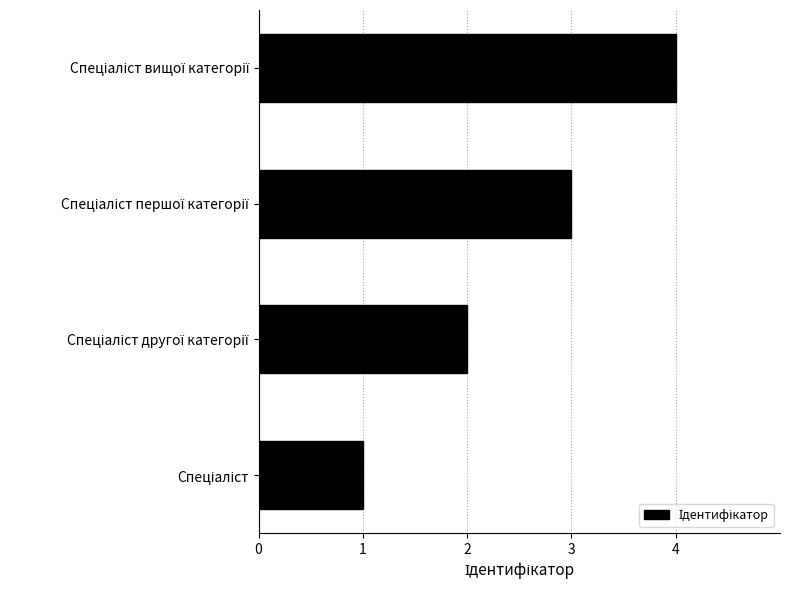

What is the sum of all values?

10